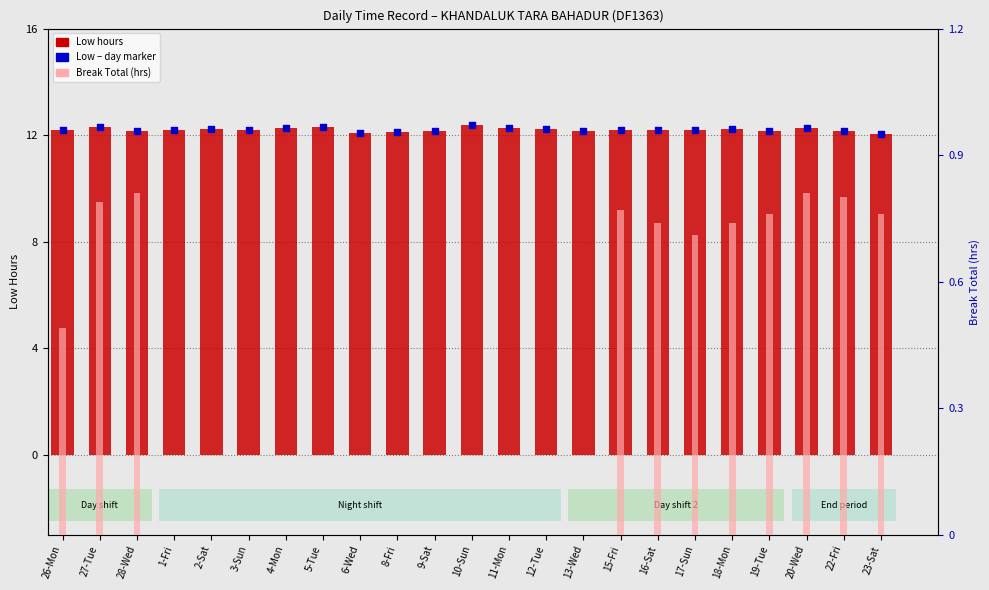

Which series has the largest total across all categories?

Low (hours)